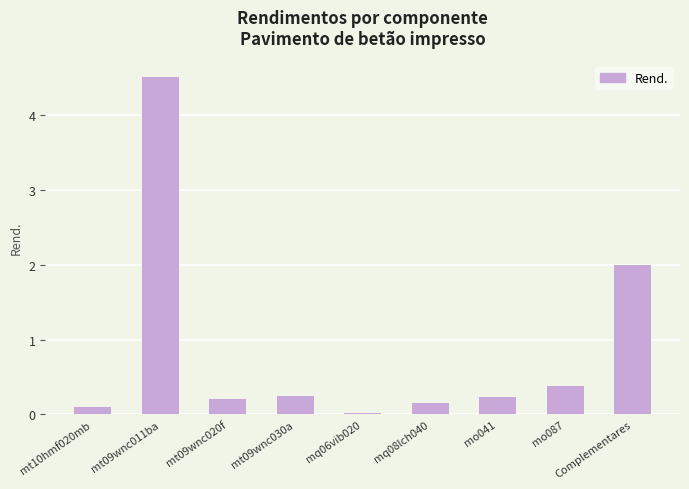

What is the difference between the maximum and minimum values?

4.5